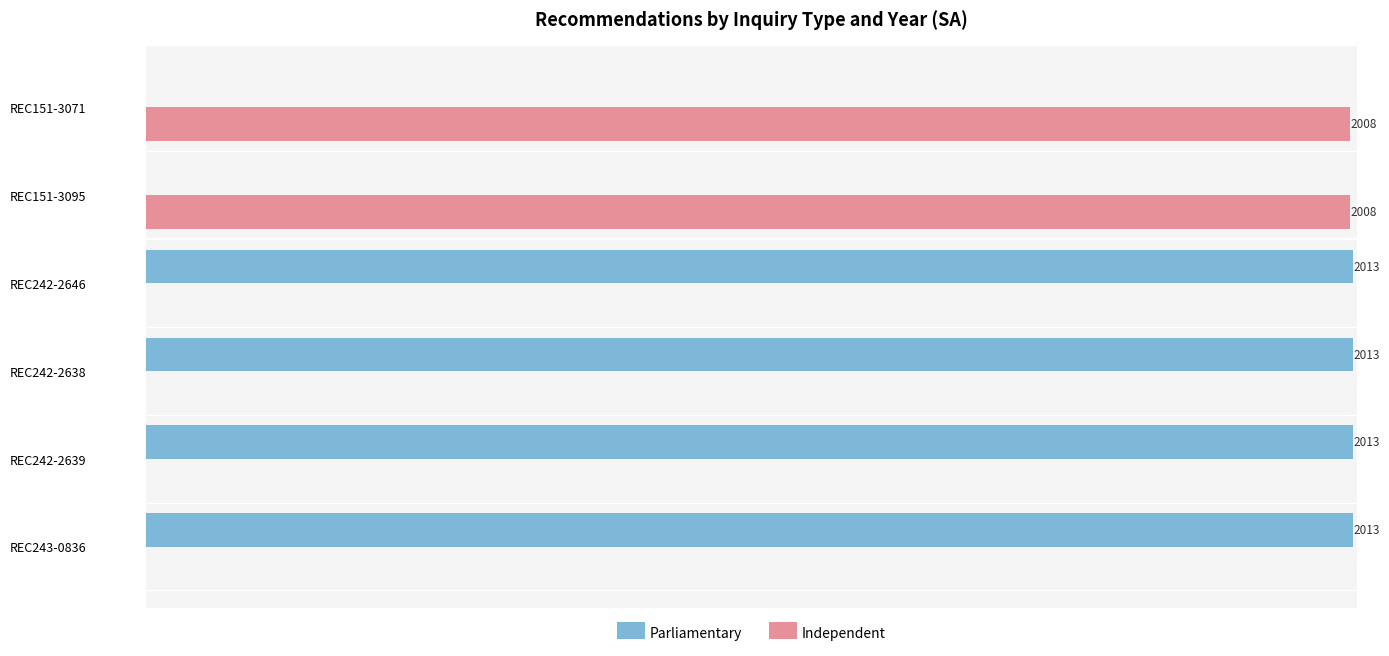

Is the value of Independent at REC242-2639 greater than the value of Parliamentary at REC242-2639?

No